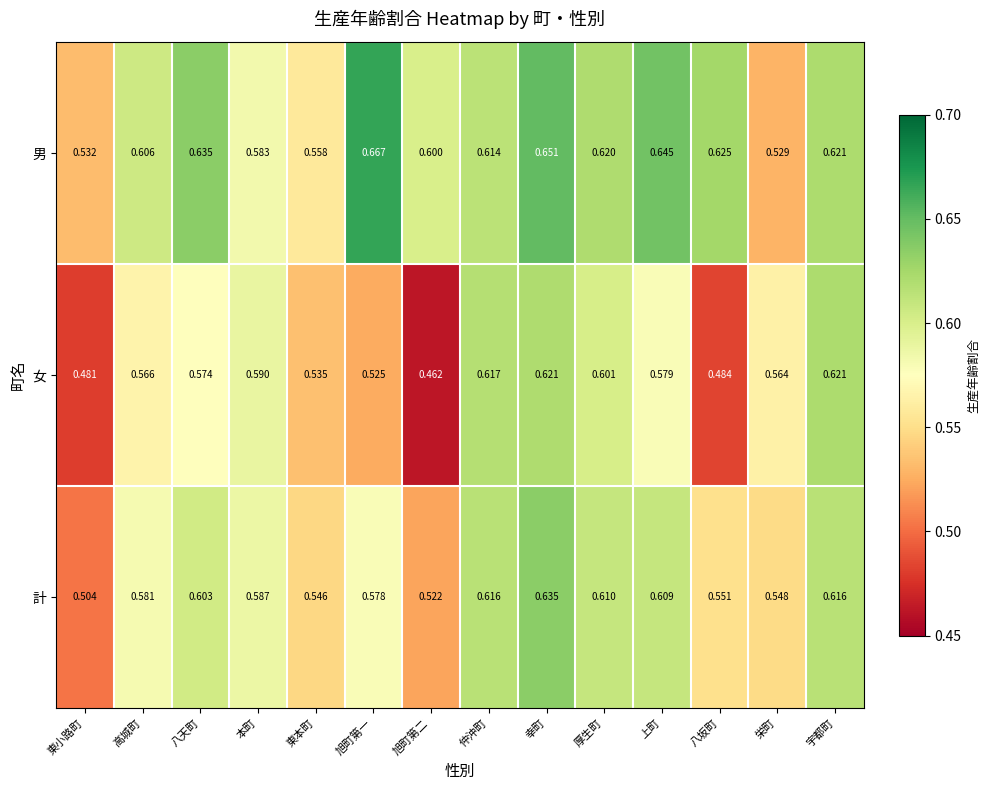

Which label corresponds to the largest value in the chart?

旭町第一